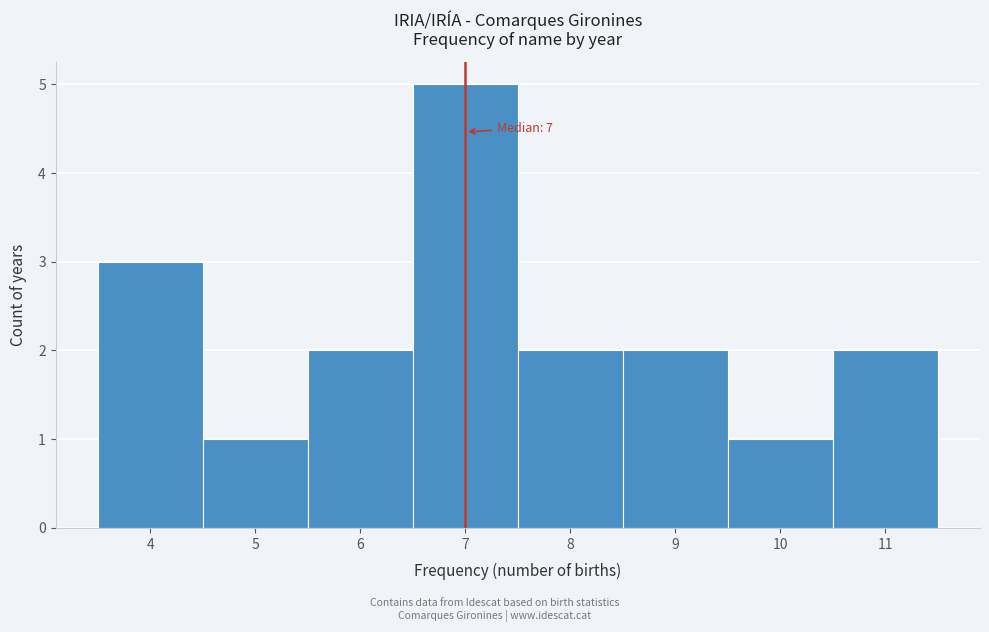

Which range on the x-axis has the tallest bar?

6.5 to 7.5